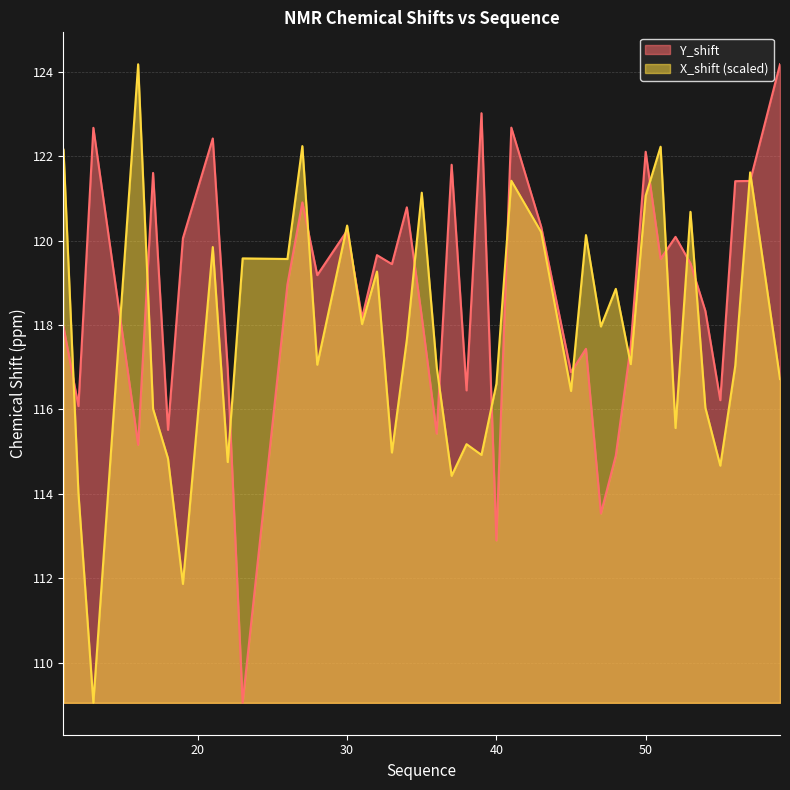

Between which two adjacent categories do Y_shift and X_shift first intersect?

11 and 12